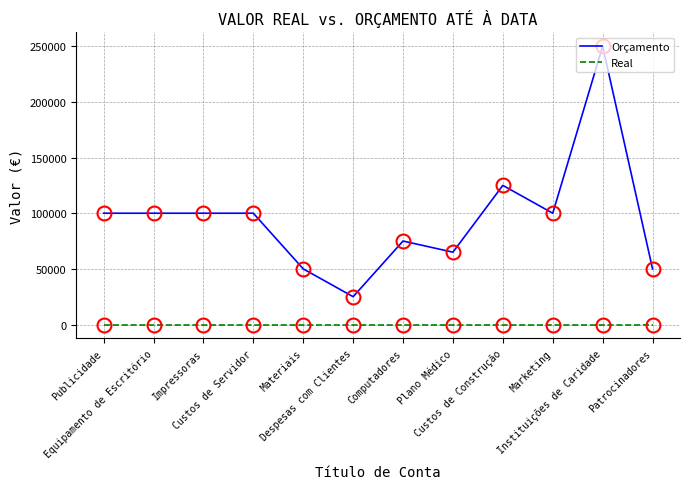

Rank the series by their average value, from lowest to highest.

Real, Orçamento